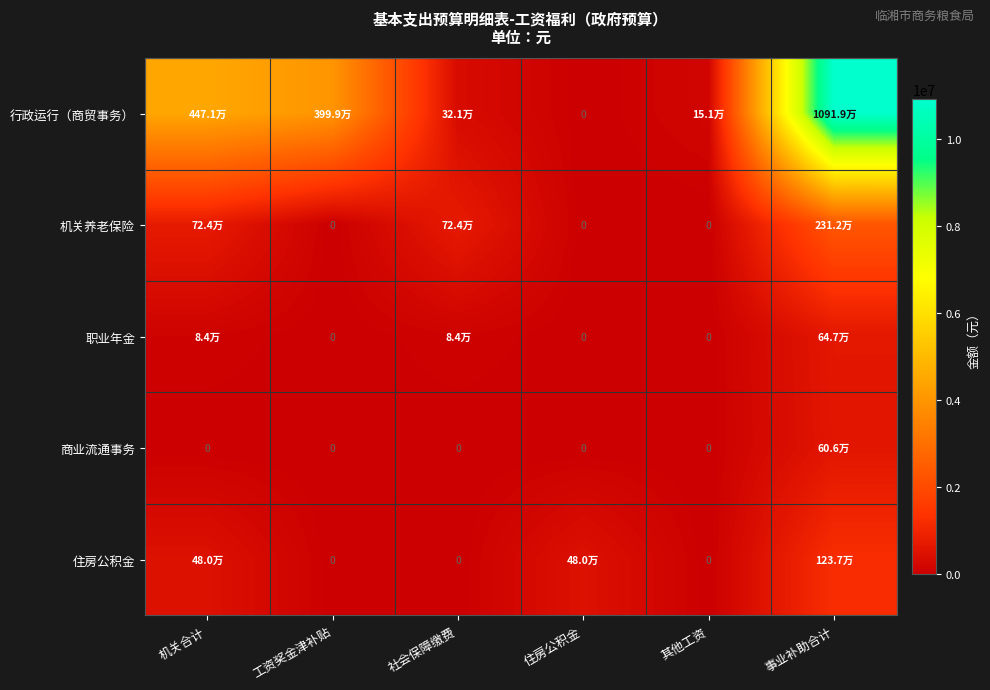

Which has a higher value, 工资奖金津补贴 or 其他工资?

工资奖金津补贴